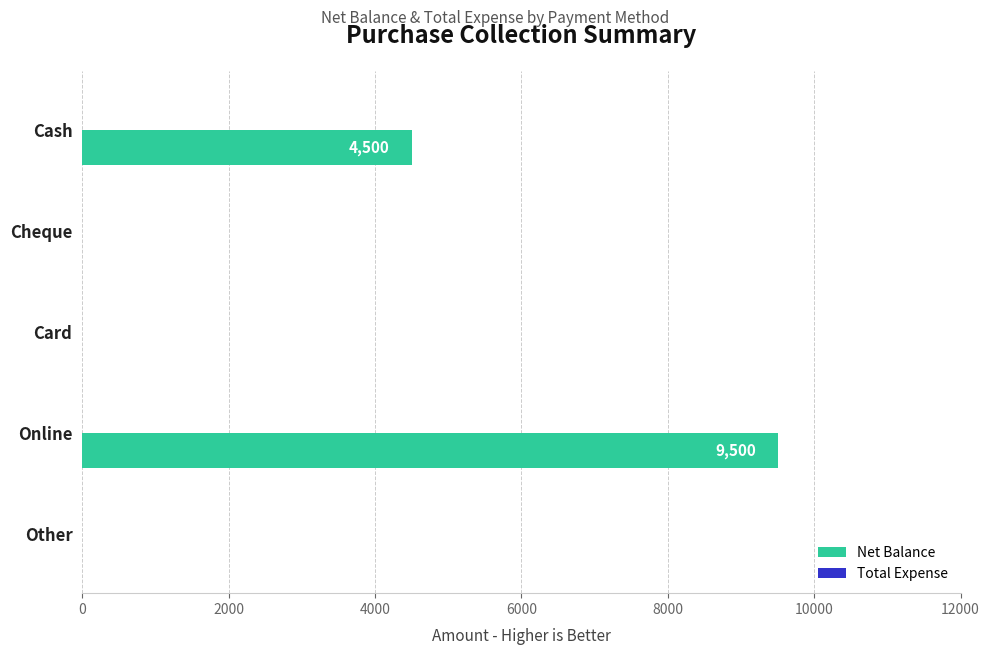

Which has a higher value, Other or Online?

Online